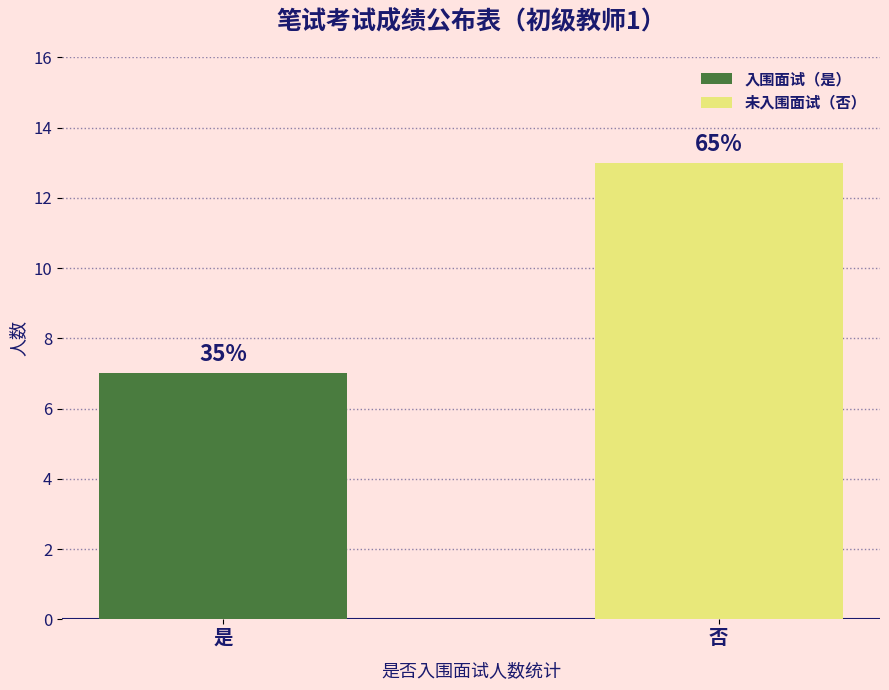

What are all the series names shown in the legend?

入围面试（是）, 未入围面试（否）